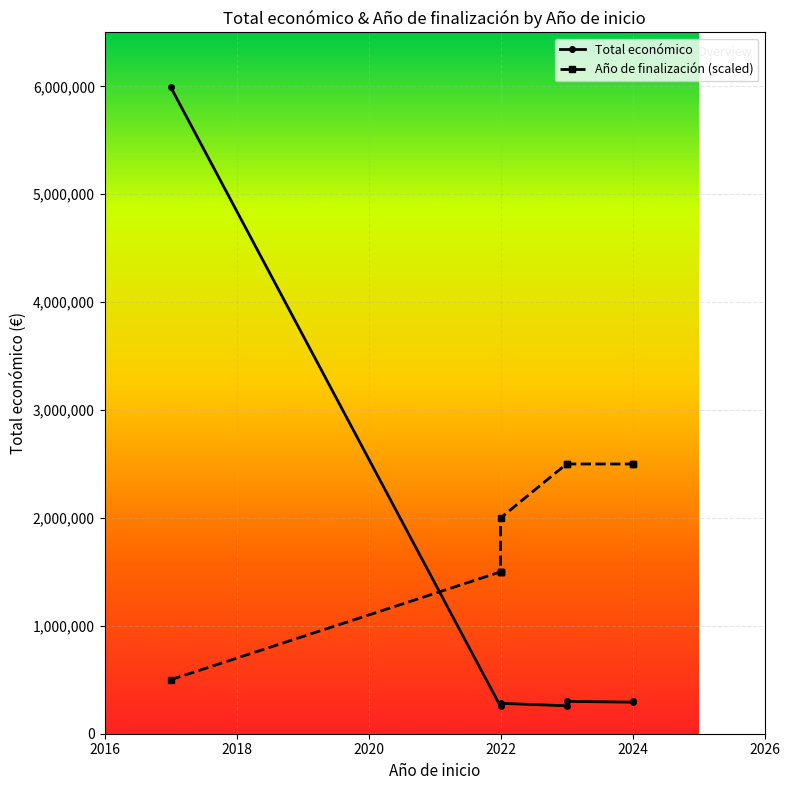

What is the difference between the values at 2024 and 2022?

16052